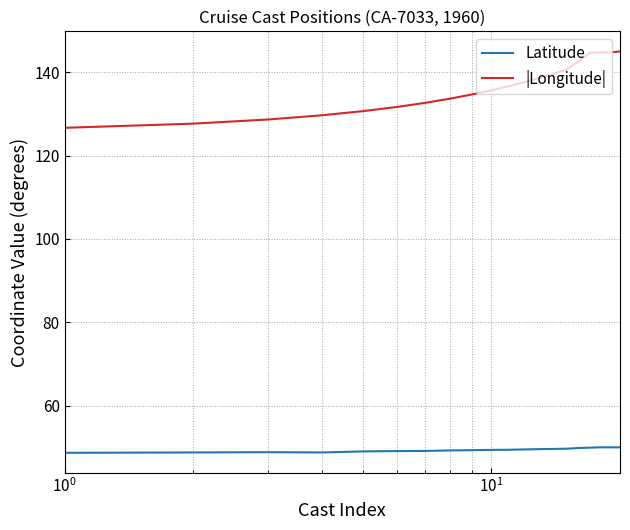

True or false: |Longitude| and Latitude cross at least once.

False